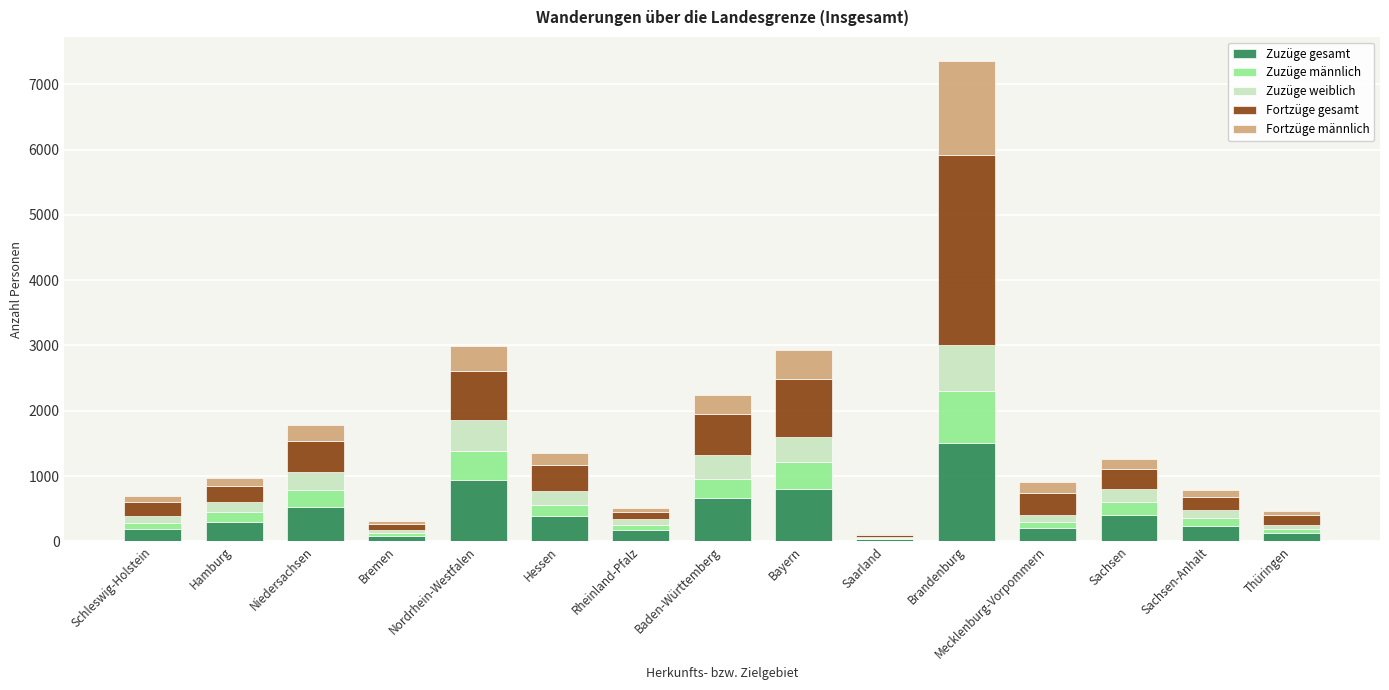

At which category is the sum across all series the highest?

Brandenburg